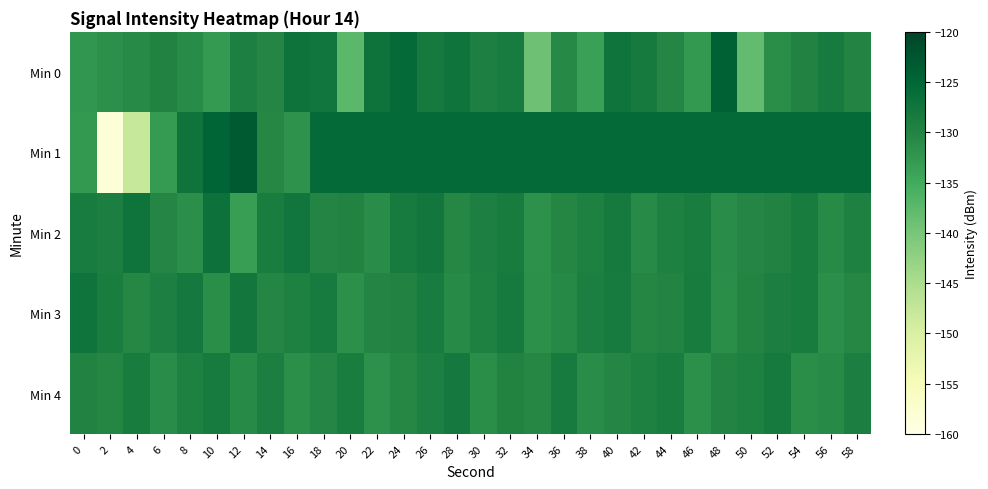

Between 2 and 48, which series saw the biggest shift?

Min 1